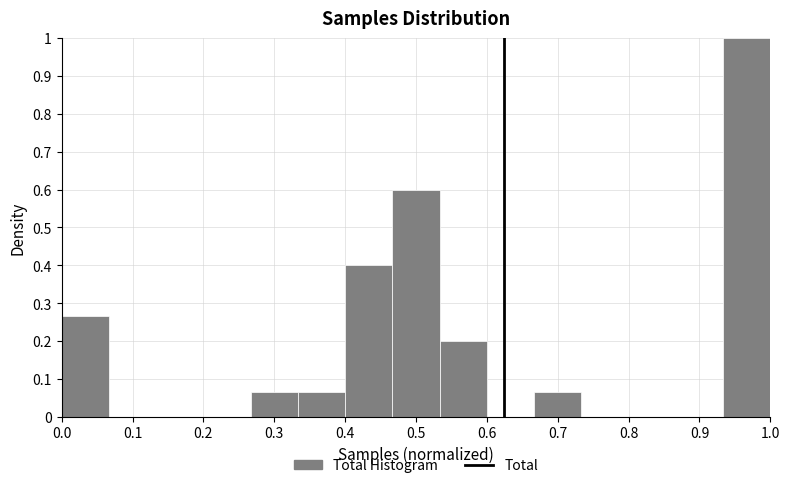

Reading left to right, list every bar in this chart as the range it spans on the x-axis followed by its height. Neither the bar edges nor the heights are printed on the chart, so give them approximately, as read against the axes.

0.00 to 0.07: 0.27
0.07 to 0.13: 0
0.13 to 0.20: 0
0.20 to 0.27: 0
0.27 to 0.33: 0.07
0.33 to 0.40: 0.07
0.40 to 0.47: 0.40
0.47 to 0.53: 0.60
0.53 to 0.60: 0.20
0.60 to 0.67: 0
0.67 to 0.73: 0.07
0.73 to 0.80: 0
0.80 to 0.87: 0
0.87 to 0.93: 0
0.93 to 1.00: 1.00